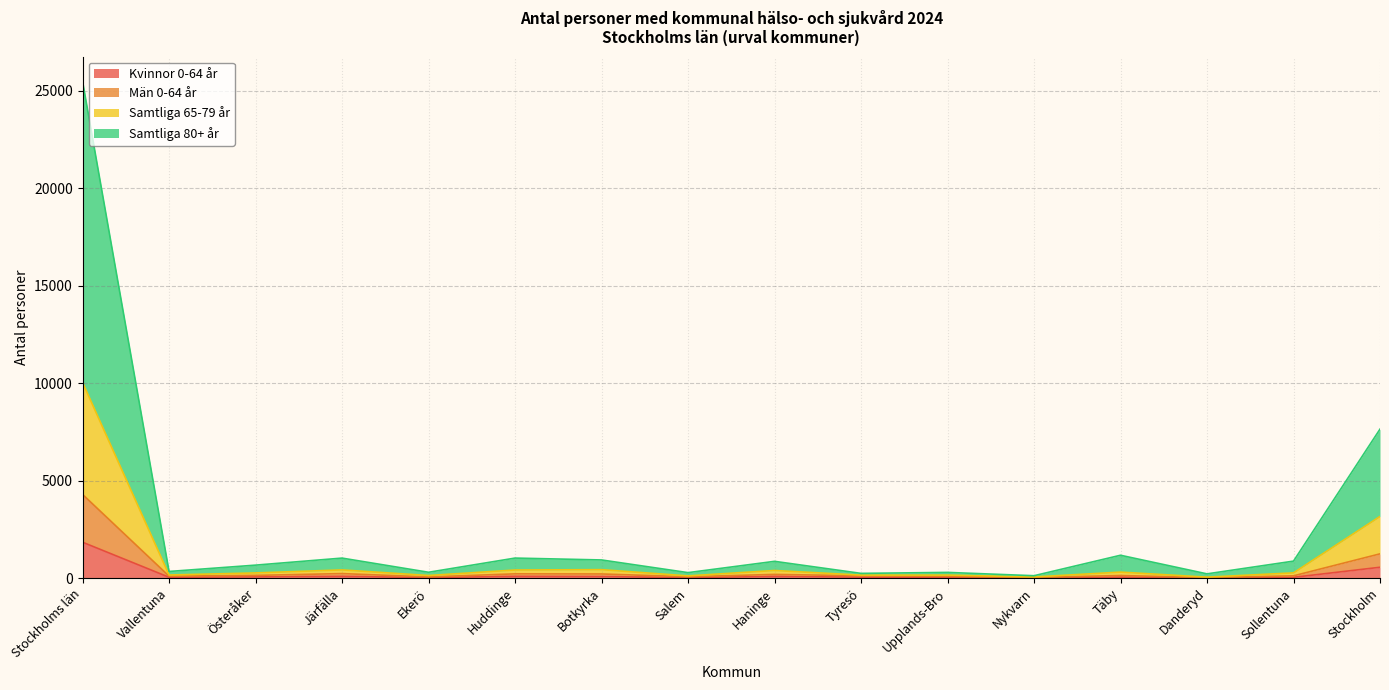

True or false: Samtliga 65-79 år and Samtliga 80+ år cross at least once.

False